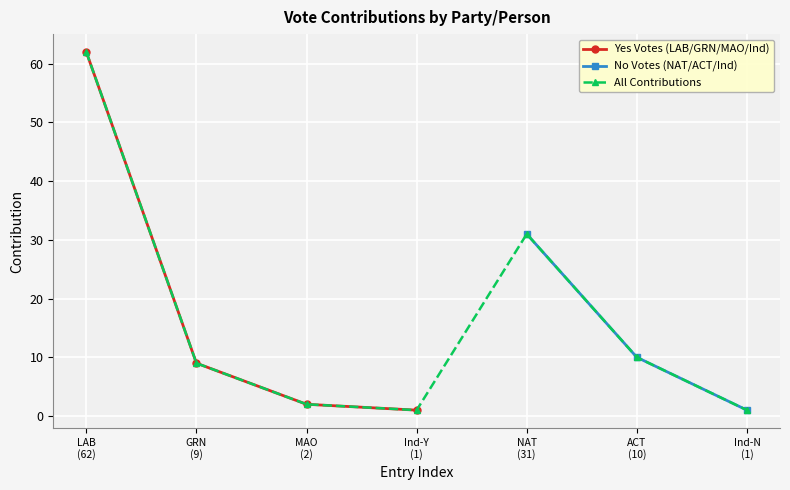

True or false: Yes Votes (LAB/GRN/MAO/Ind) has more than 1 points higher than both neighbors.

False